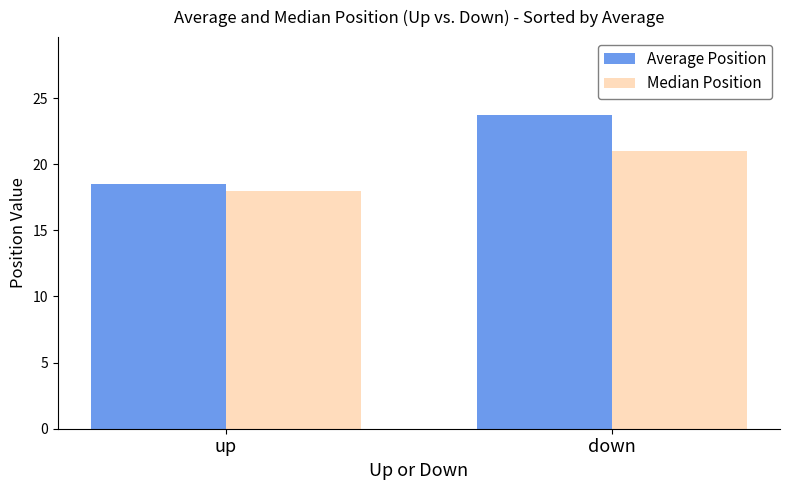

What is the sum of all Average Position values?

42.2